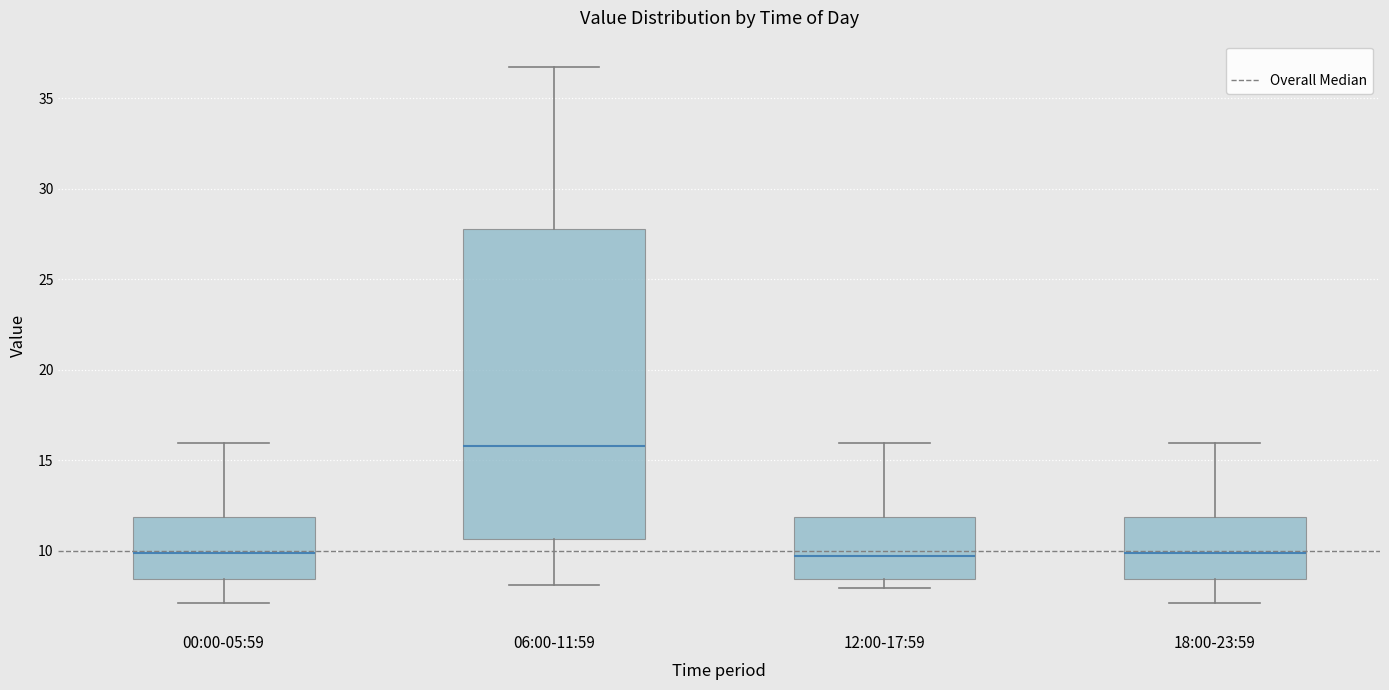

Which box is the tallest, from its lower edge to its upper edge?

06:00-11:59